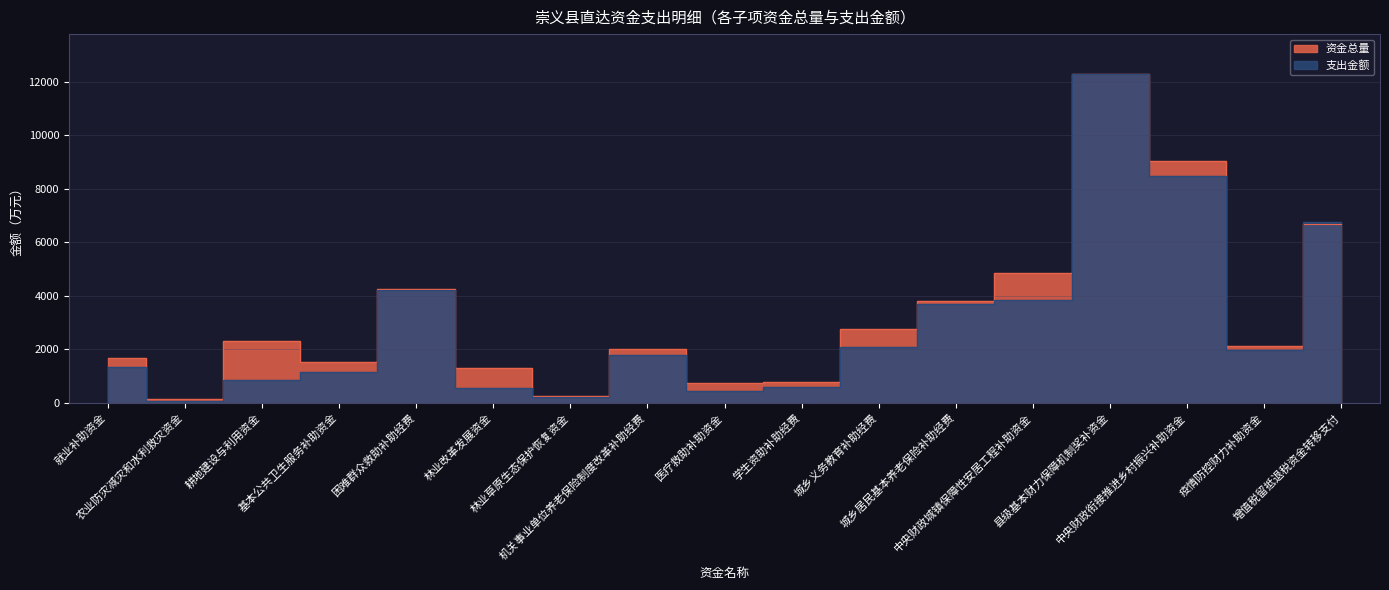

What is the difference between the second highest and second lowest values in the 支出金额 series?

8290.1